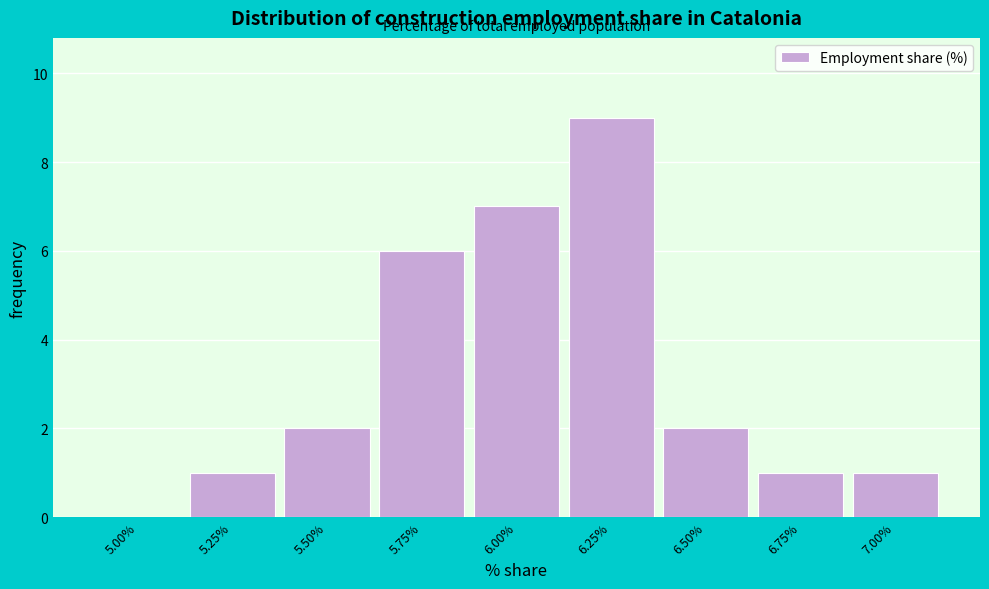

Reading left to right, extract all data points from this chart.

5.00%=0	5.25%=1	5.50%=2	5.75%=6	6.00%=7	6.25%=9	6.50%=2	6.75%=1	7.00%=1